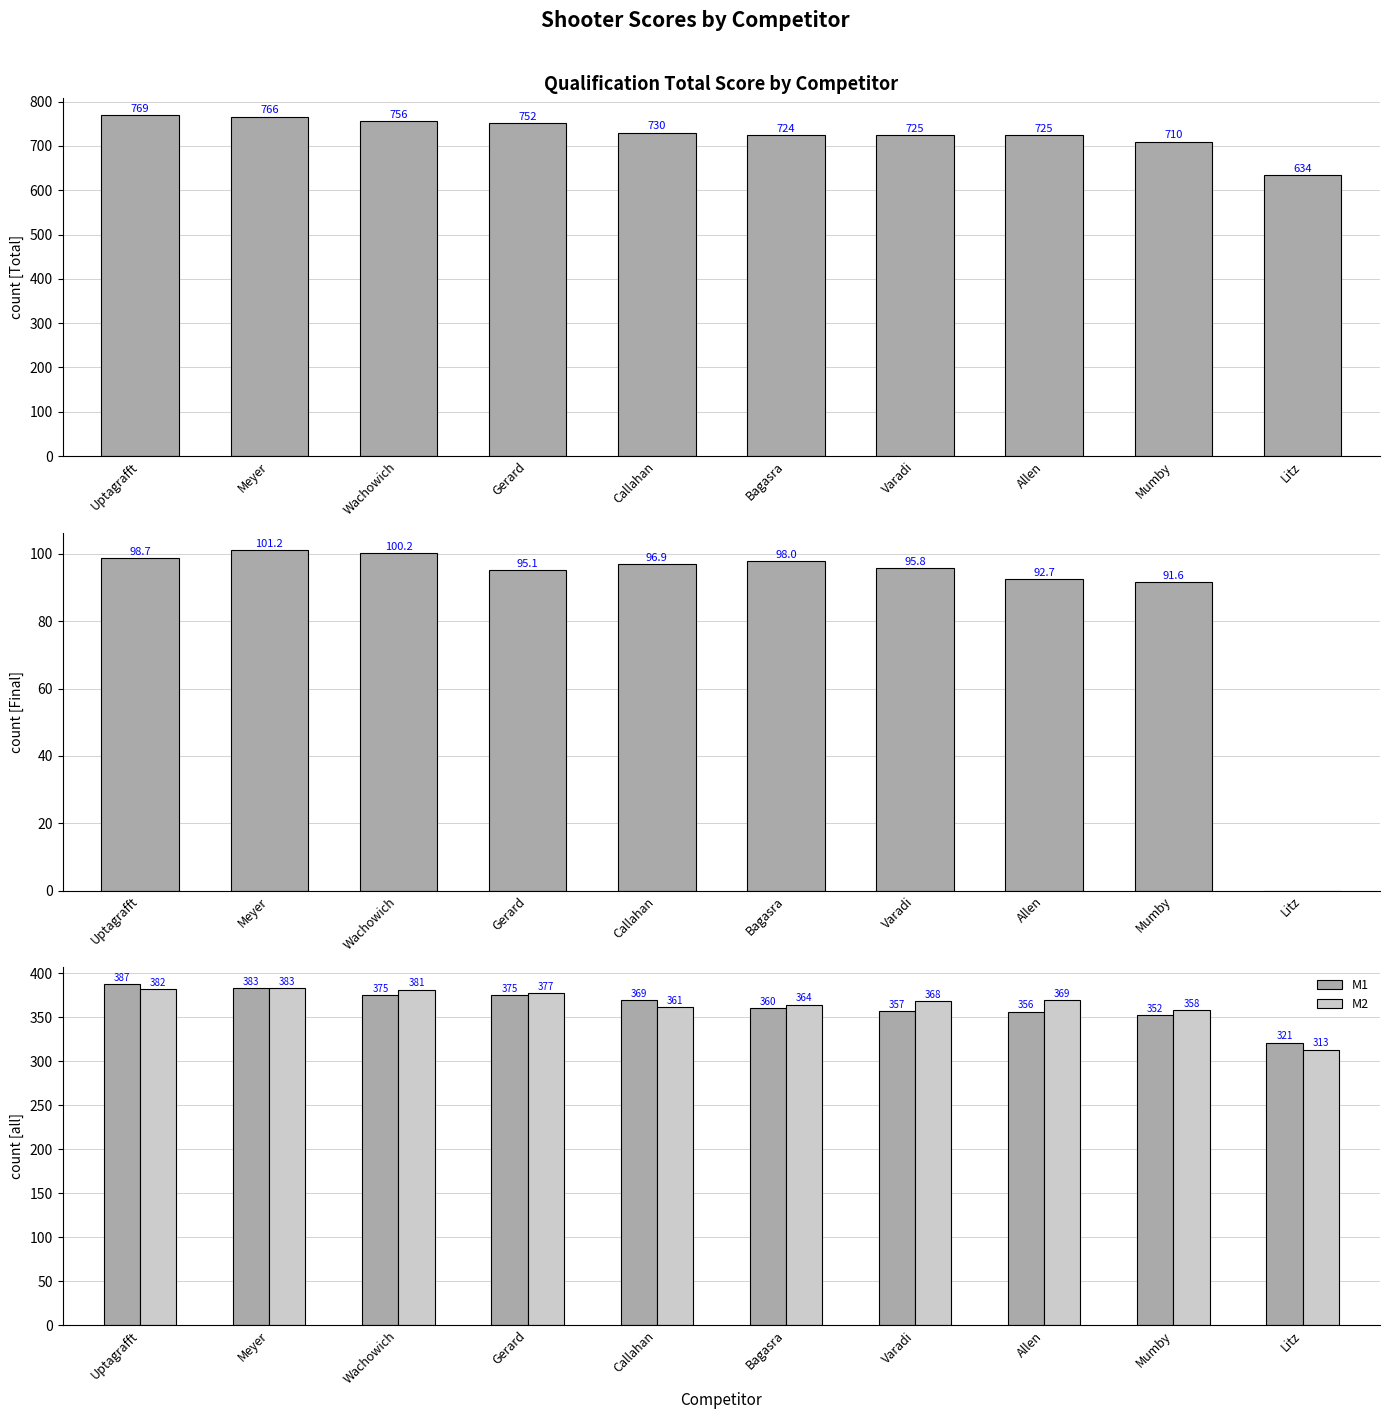

What is the difference between the maximum and minimum values in the Final series?

101.2